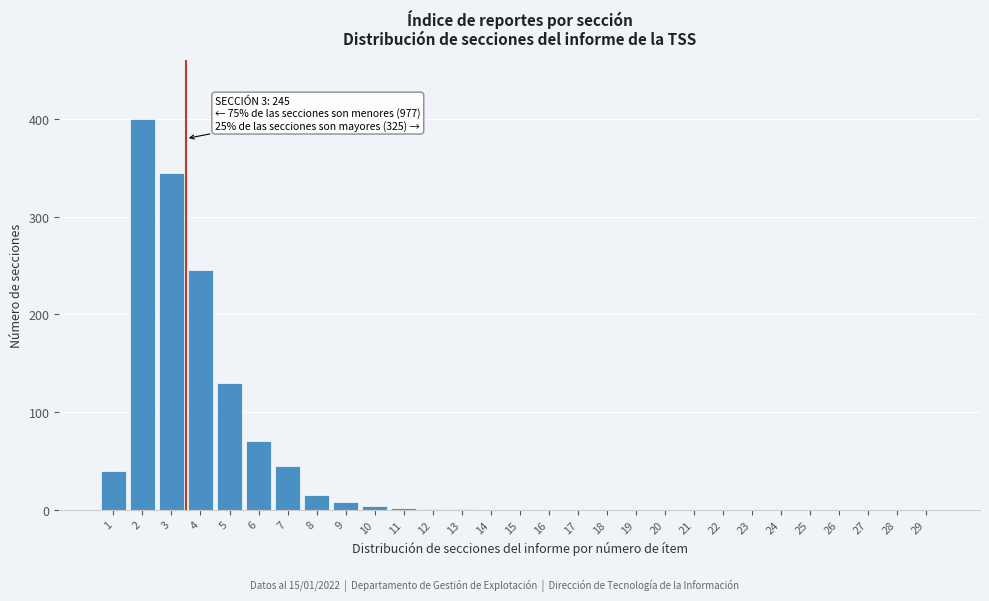

What is the greatest value displayed?

400